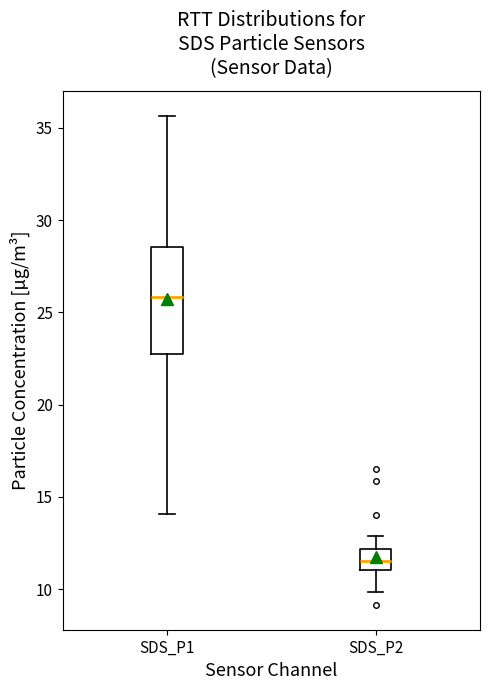

Which box has the highest median line?

SDS_P1